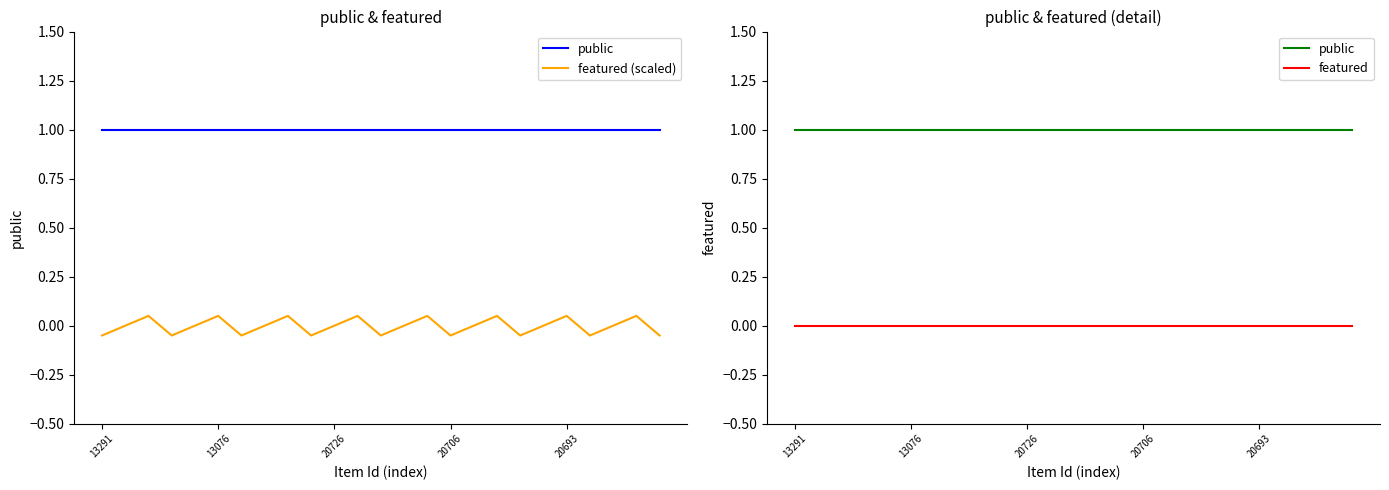

Reading left to right, what are all the values shown in this chart?

public: 1.0	1.0	1.0	1.0	1.0	1.0	1.0	1.0	1.0	1.0	1.0	1.0	1.0	1.0	1.0	1.0	1.0	1.0	1.0	1.0	1.0	1.0	1.0	1.0	1.0
featured (scaled): -0.1	0.0	0.1	-0.1	0.0	0.1	-0.1	0.0	0.1	-0.1	0.0	0.1	-0.1	0.0	0.1	-0.1	0.0	0.1	-0.1	0.0	0.1	-0.1	0.0	0.1	-0.1
featured: 0.0	0.0	0.0	0.0	0.0	0.0	0.0	0.0	0.0	0.0	0.0	0.0	0.0	0.0	0.0	0.0	0.0	0.0	0.0	0.0	0.0	0.0	0.0	0.0	0.0